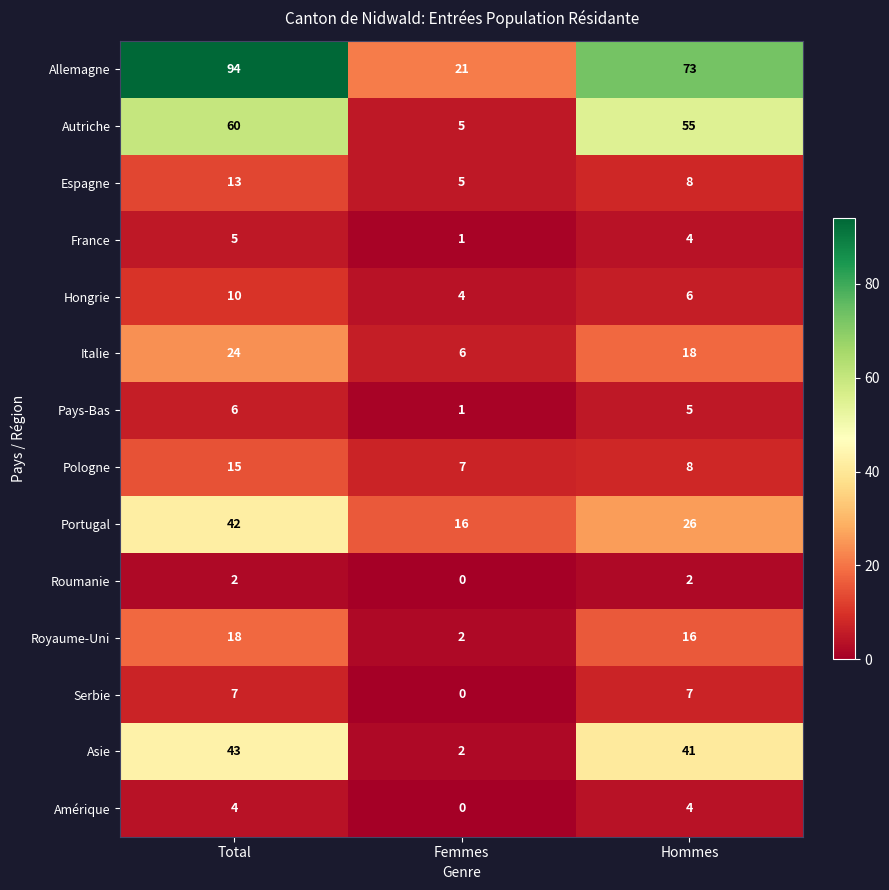

True or false: Asie has a value of 3 at Femmes.

False